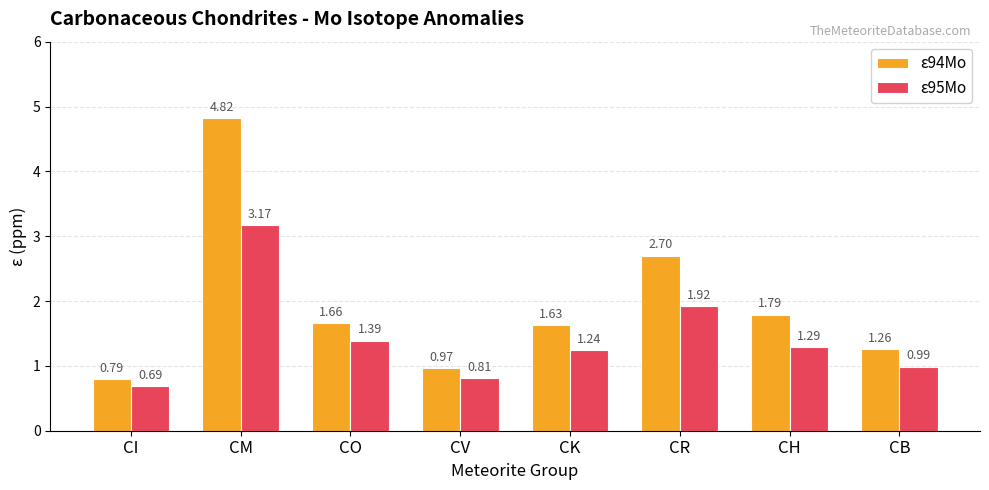

How many categories are shown in the chart?

8